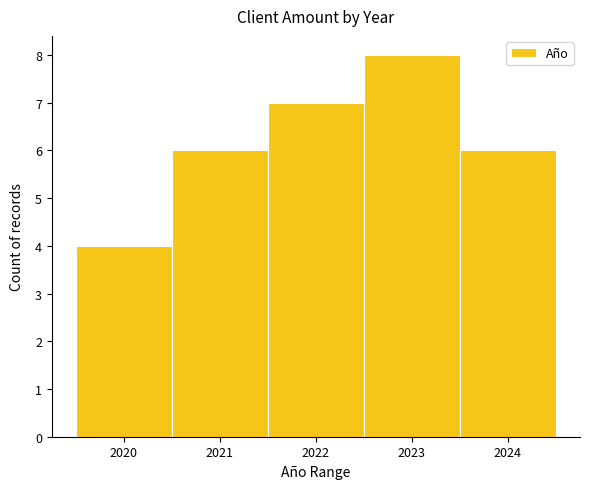

Reading left to right, transcribe this chart: for each bar, give the range it covers on the x-axis and its height. The values are not printed on the chart, so give them approximately, as read against the axis.

2019.5 to 2020.5: 4
2020.5 to 2021.5: 6
2021.5 to 2022.5: 7
2022.5 to 2023.5: 8
2023.5 to 2024.5: 6